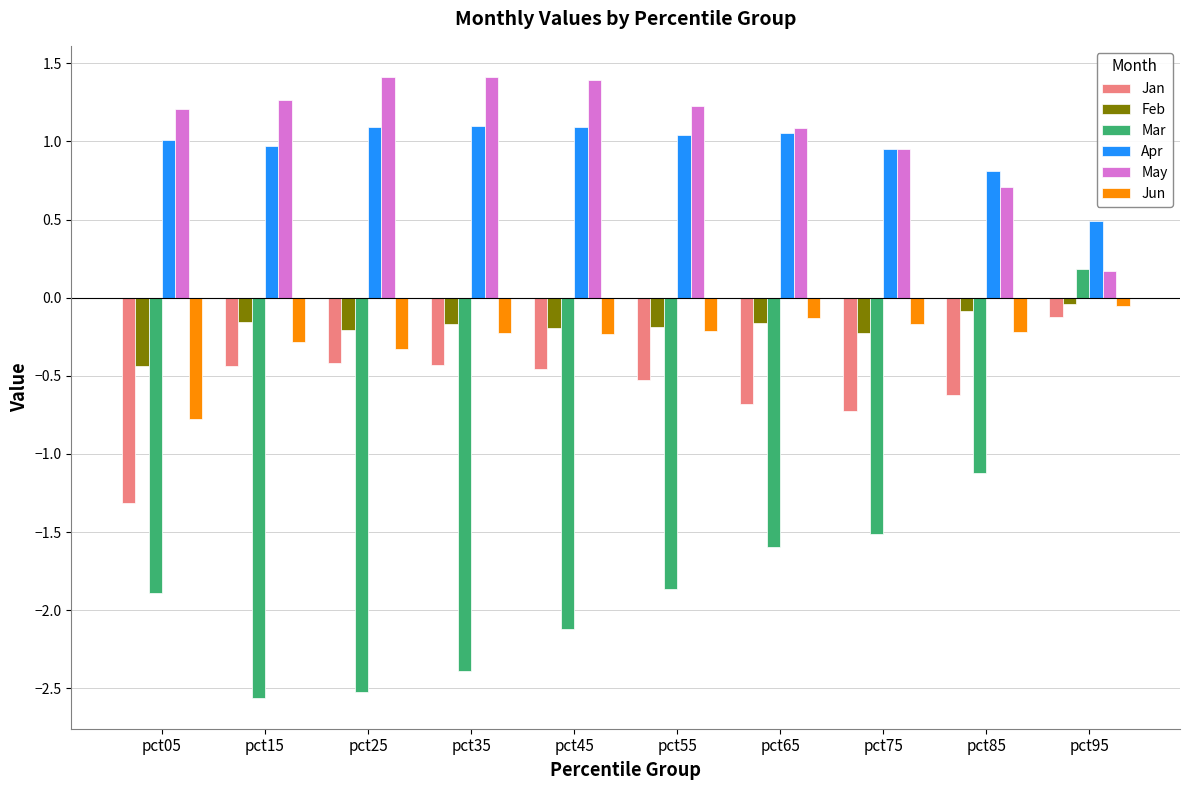

What is the difference between the second highest and second lowest values in the Mar series?

1.4